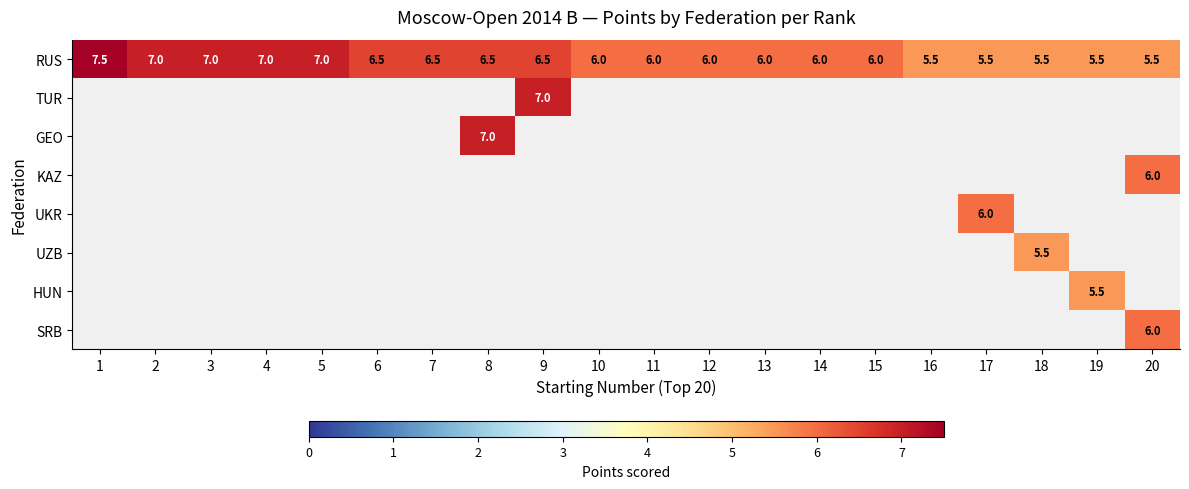

At how many categories does at least one series exceed 6?

9